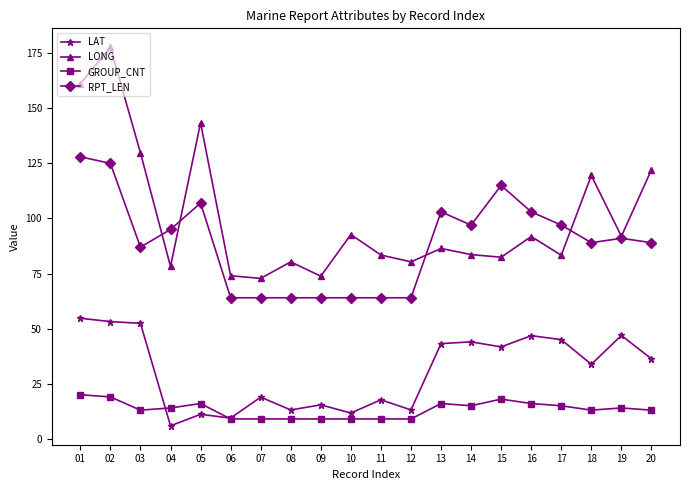

At which label does LAT first exceed 36?

01